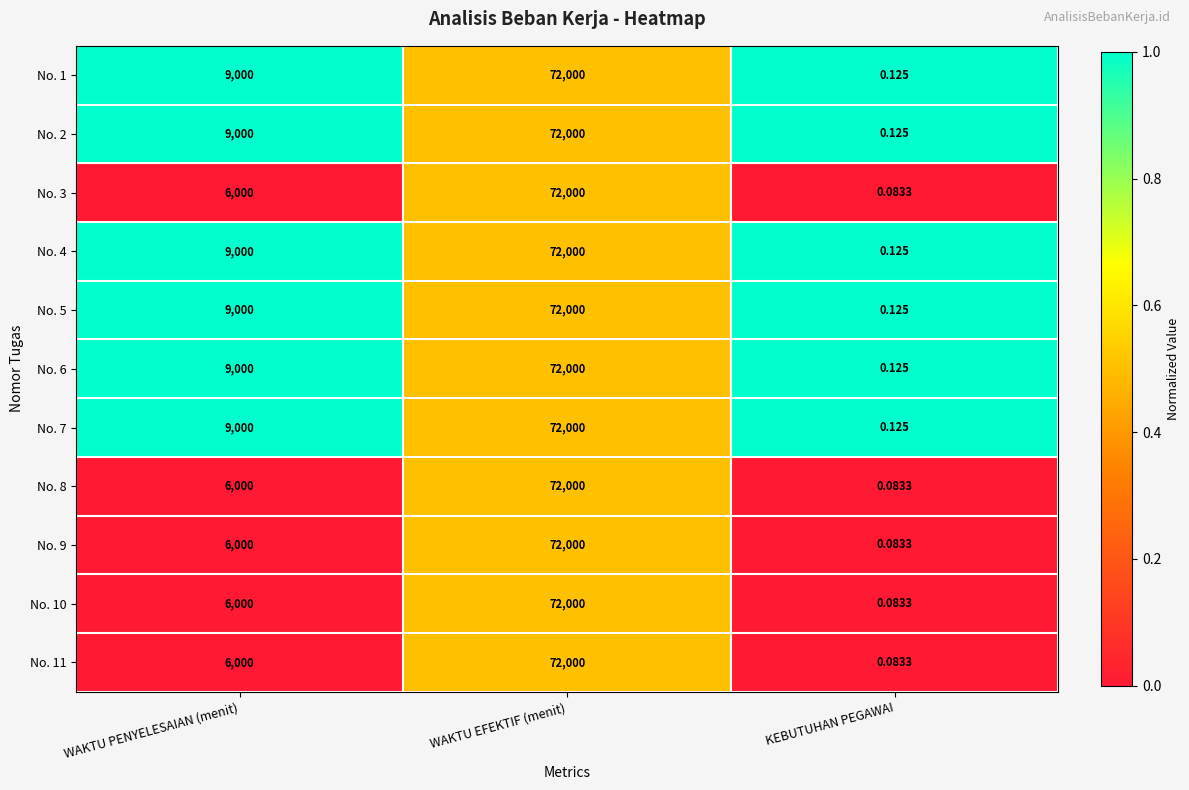

Count the number of categories in the chart.

3